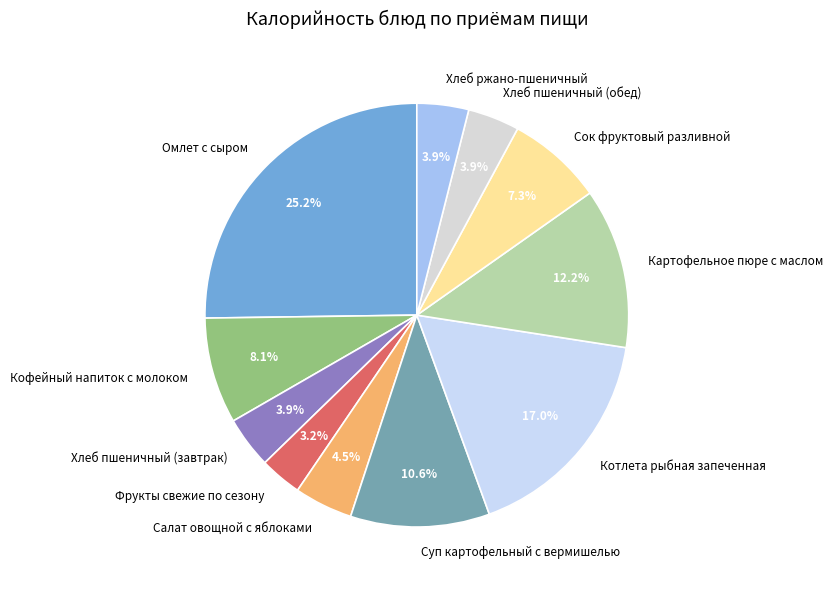

Is there a majority slice in this chart?

No